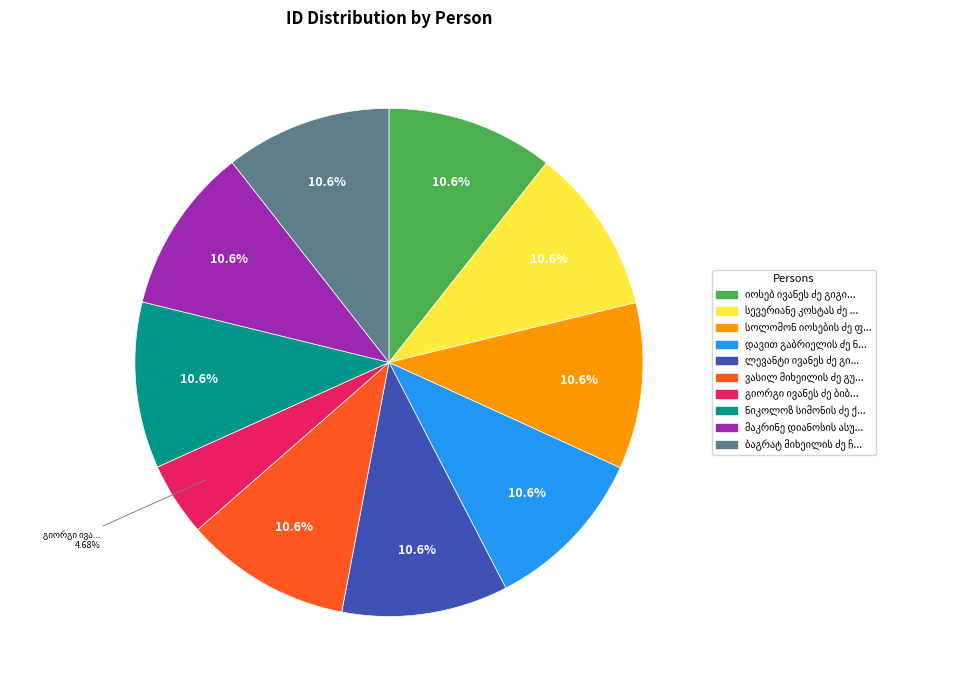

Does any single category account for the majority?

No